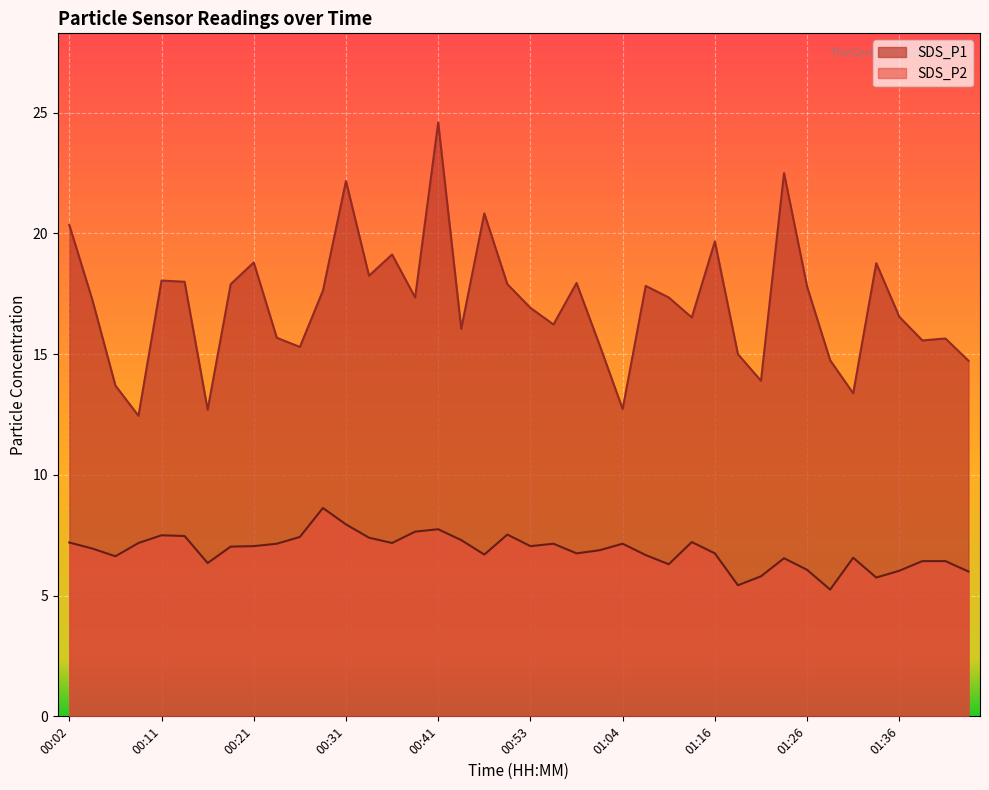

Which series has the largest total across all categories?

SDS_P1